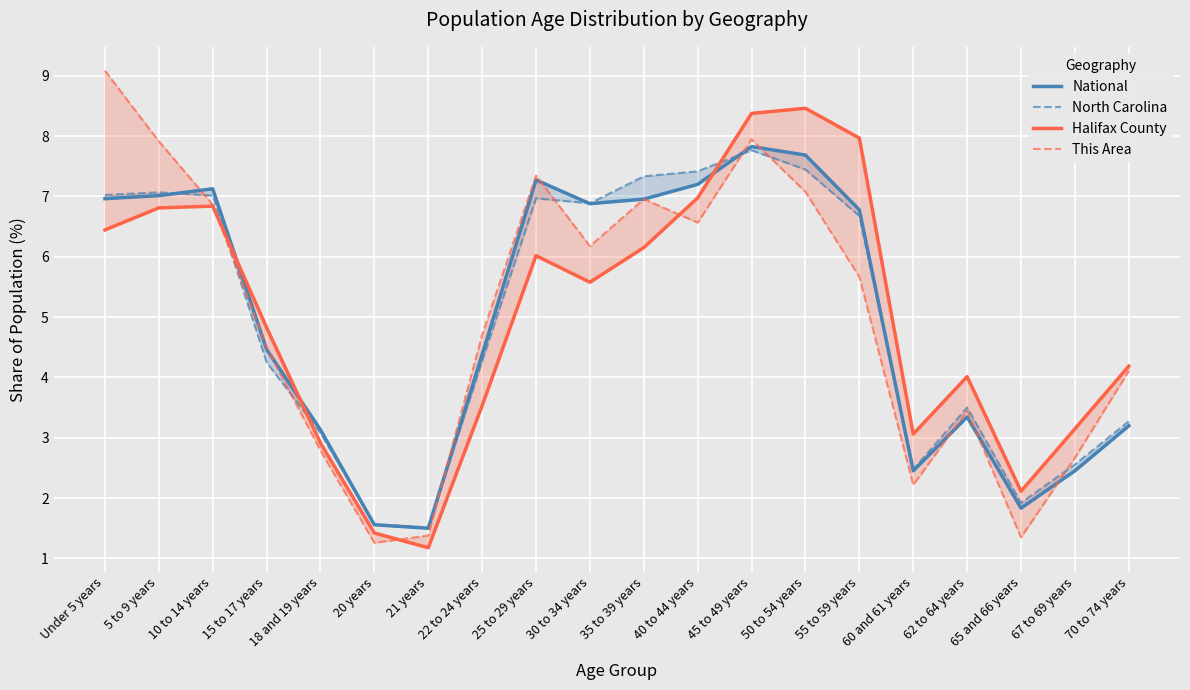

What is the maximum value shown in the chart?

9.1